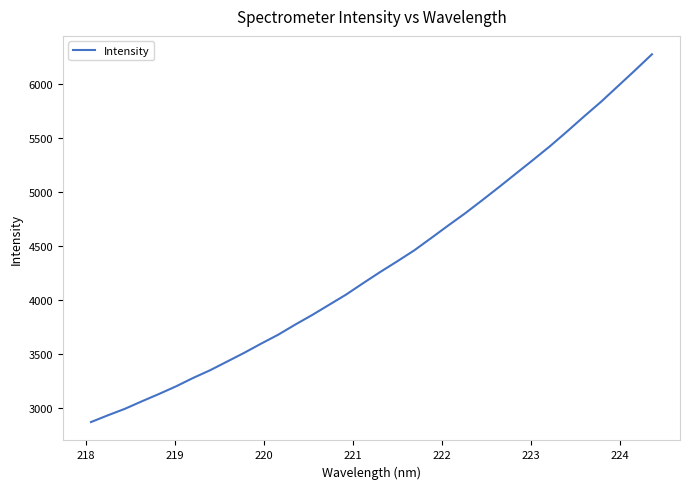

Count the number of categories in the chart.

34